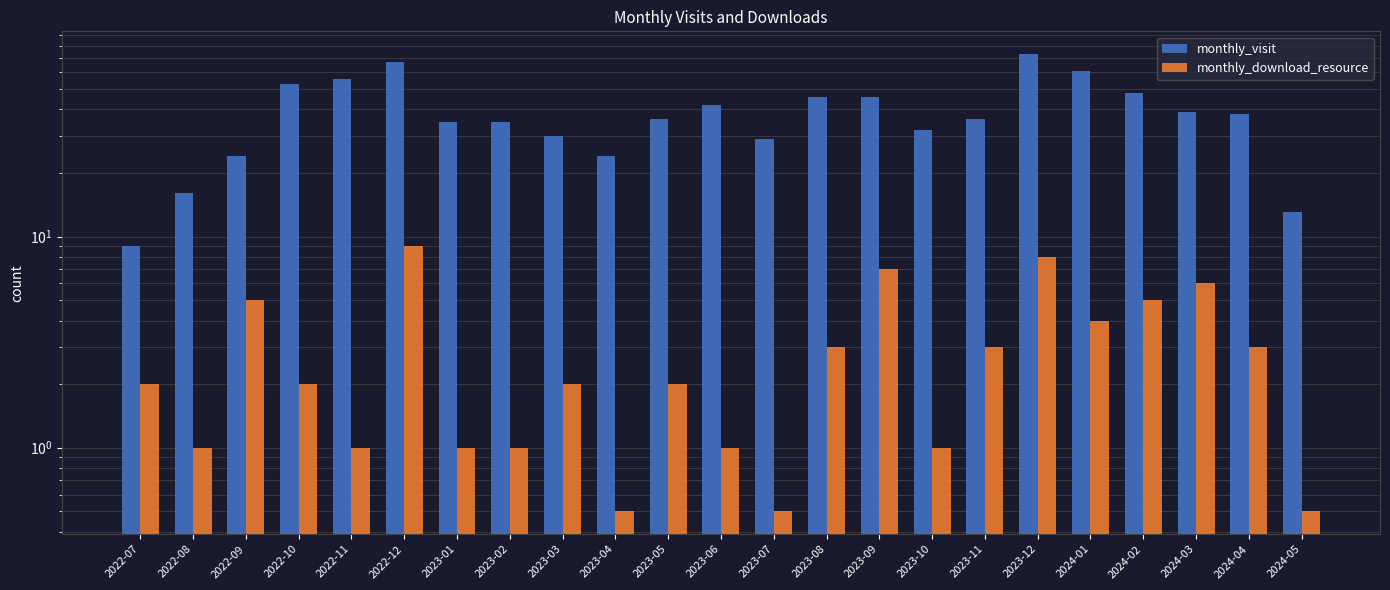

Rank the series by their maximum value, from lowest to highest.

monthly_download_resource, monthly_visit